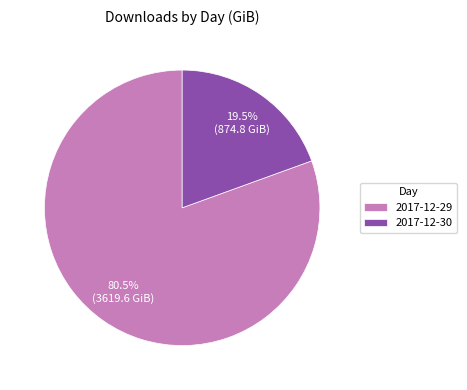

Is there any slice that represents more than half of the pie?

Yes